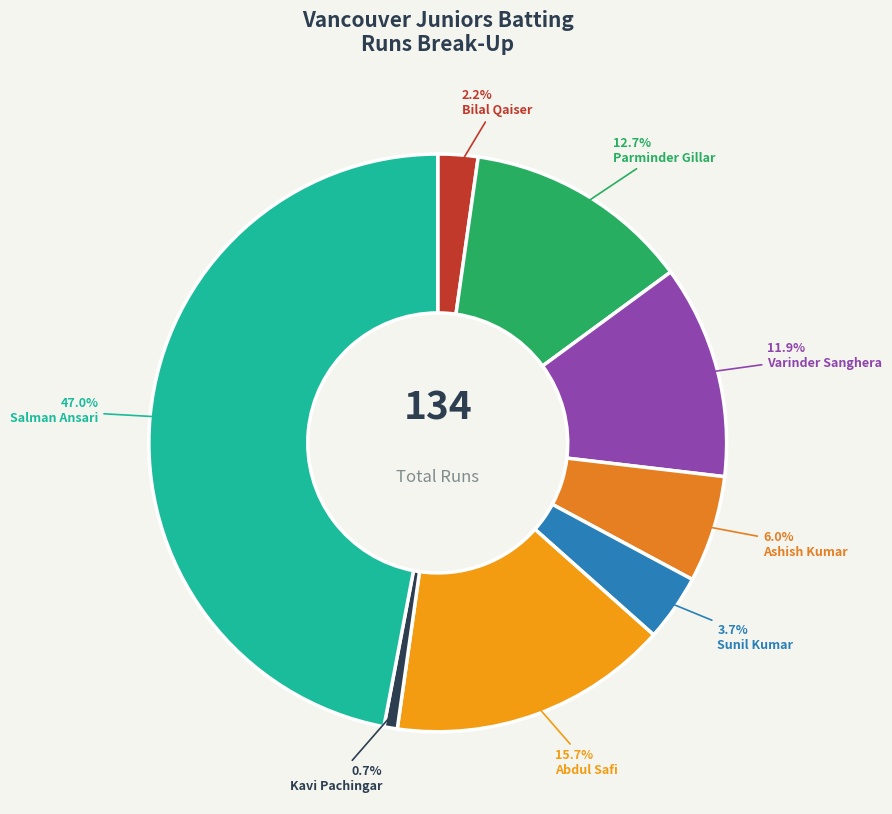

Rank the categories by value from lowest to highest.

Kavi Pachingar, Bilal Qaiser, Sunil Kumar, Ashish Kumar, Varinder Sanghera, Parminder Gillar, Abdul Safi, Salman Ansari